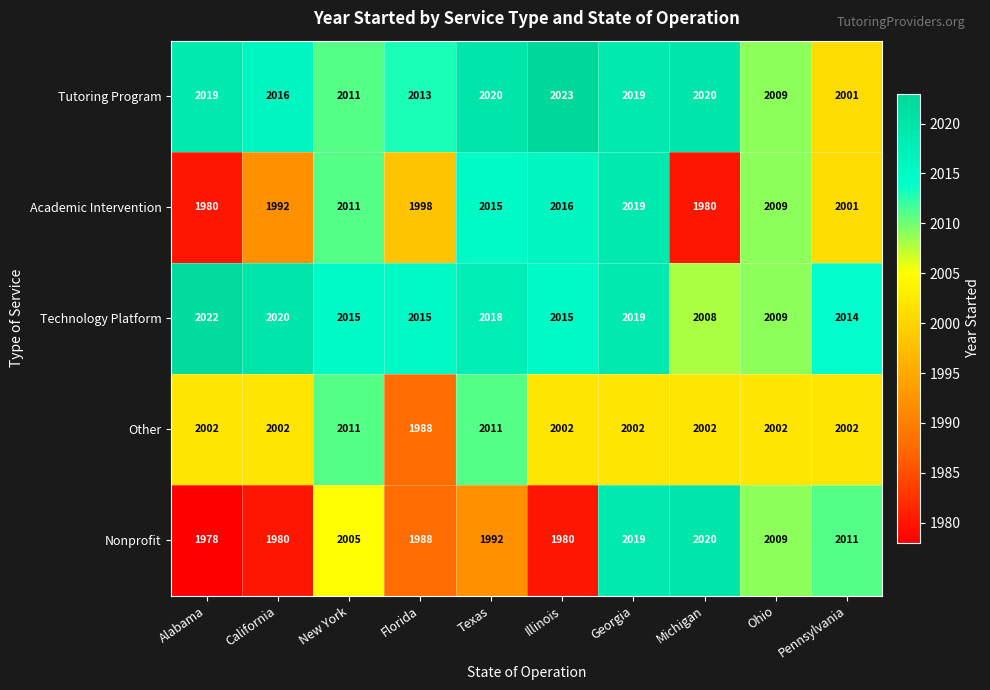

Which series has the largest total across all categories?

Technology Platform